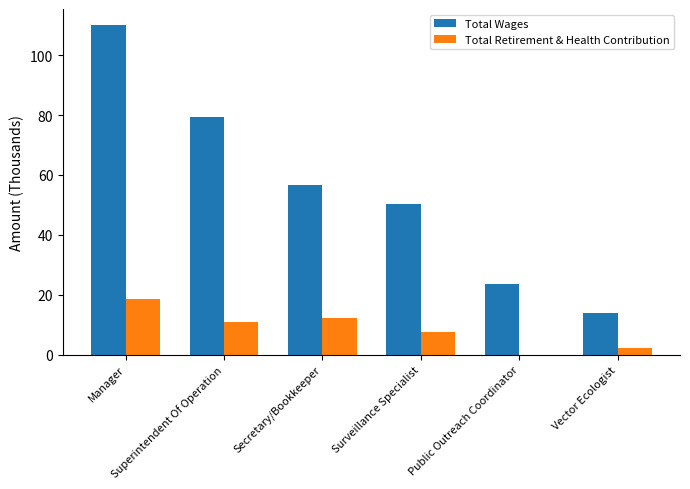

Which series changed the most between Surveillance Specialist and Public Outreach Coordinator?

Total Wages